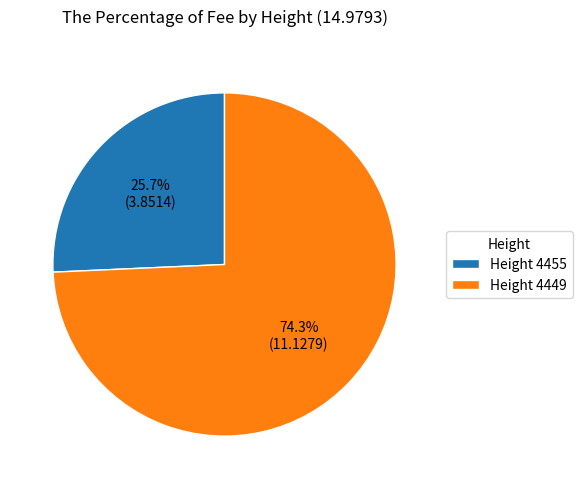

Which slice is the smallest?

Height 4455